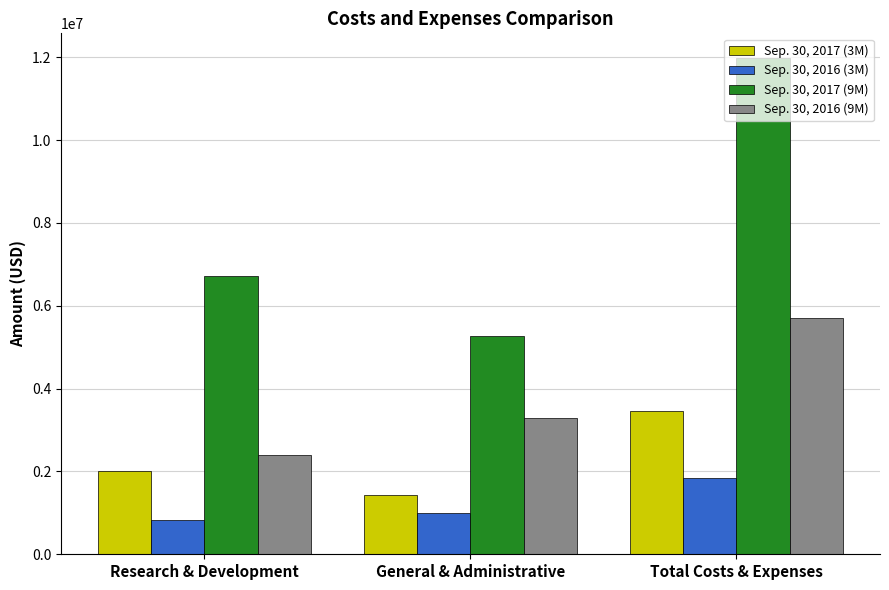

Rank the series at Total Costs & Expenses from lowest to highest value.

Sep. 30, 2016 (3M), Sep. 30, 2017 (3M), Sep. 30, 2016 (9M), Sep. 30, 2017 (9M)